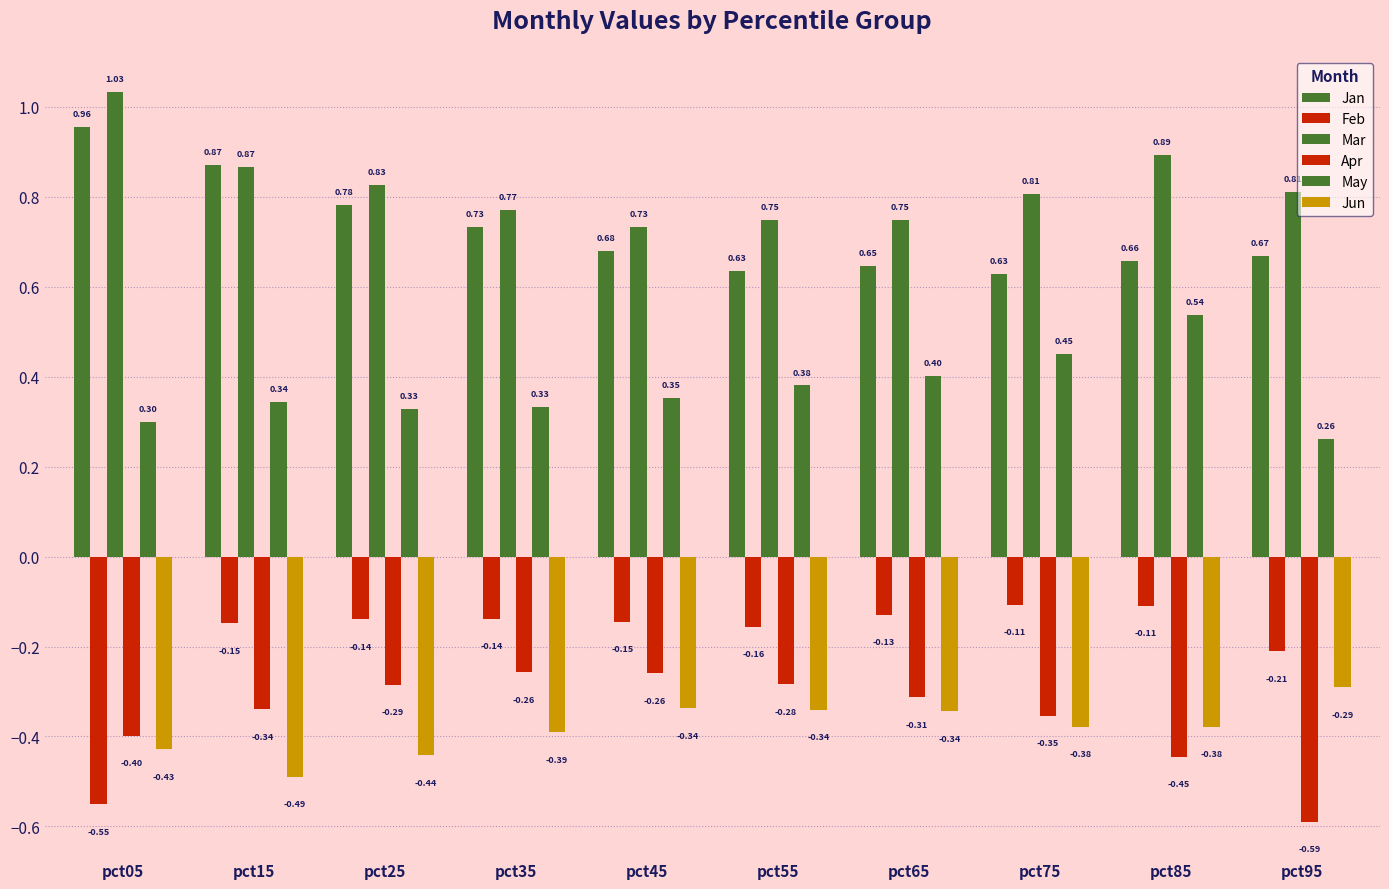

What is the difference between the highest and lowest values at pct85?

1.3